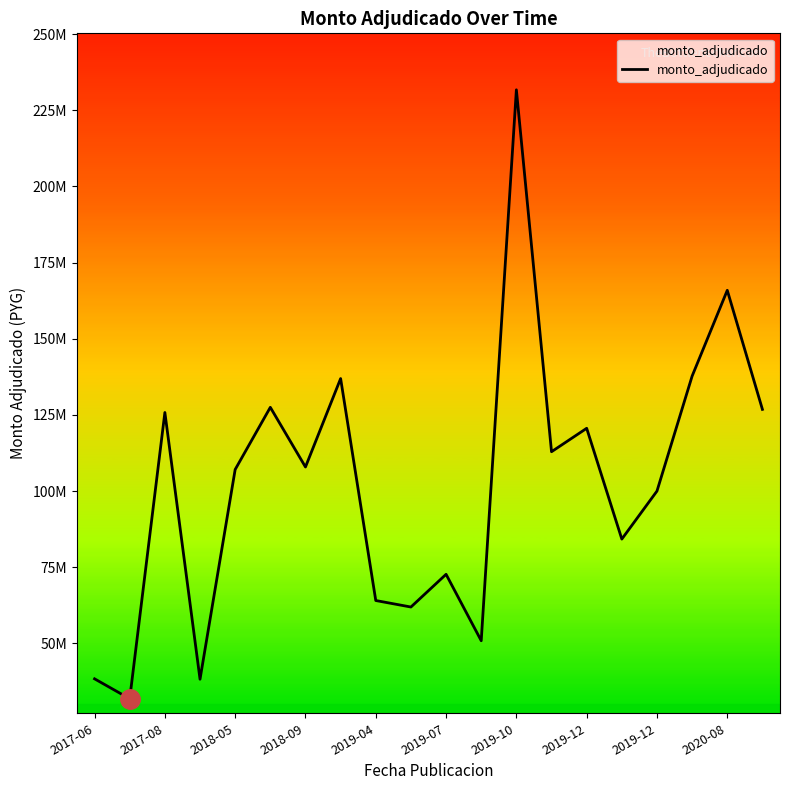

Does the chart have visible grid lines?

No